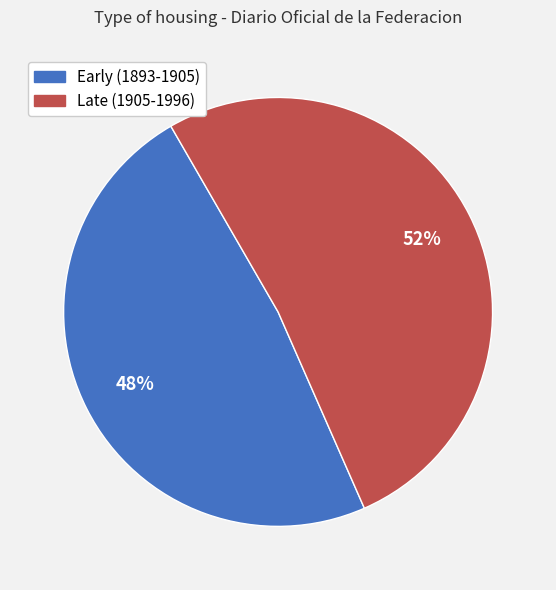

To the nearest percent, what is the average slice percentage?

50%